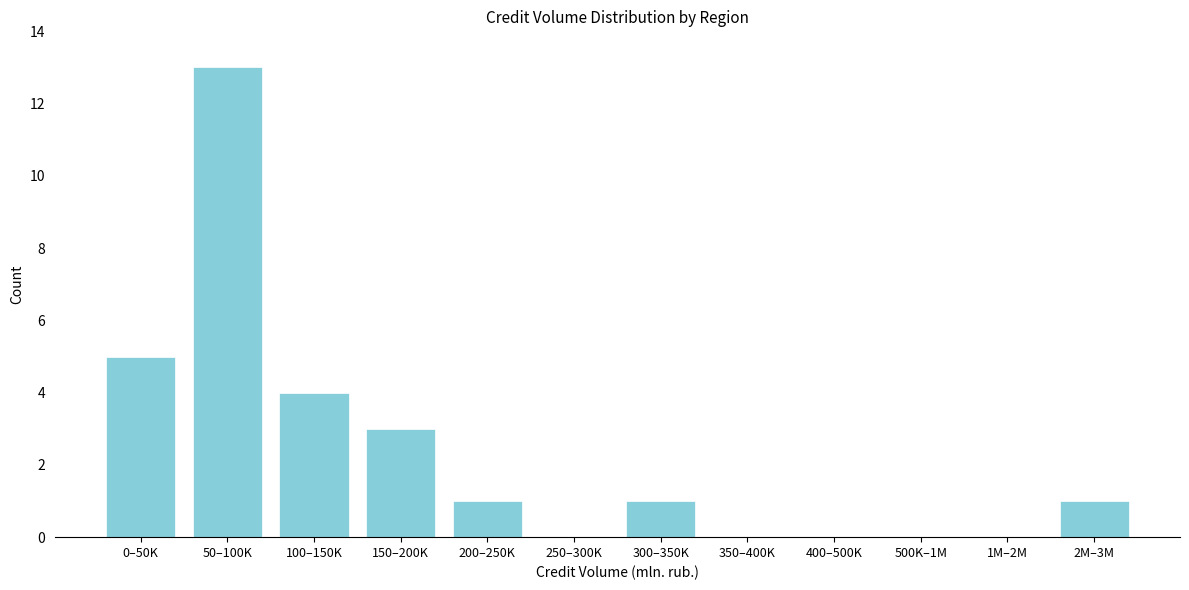

Reading left to right, extract all data points from this chart.

0–50K=5	50–100K=13	100–150K=4	150–200K=3	200–250K=1	250–300K=0	300–350K=1	350–400K=0	400–500K=0	500K–1M=0	1M–2M=0	2M–3M=1